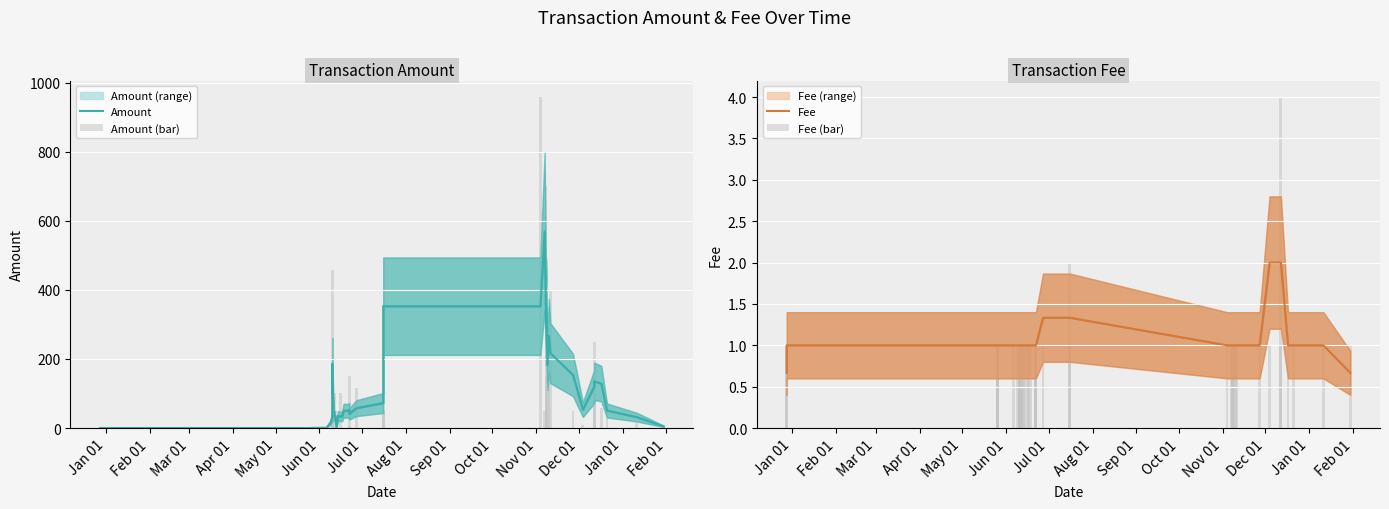

At how many categories does at least one series exceed 593?

2